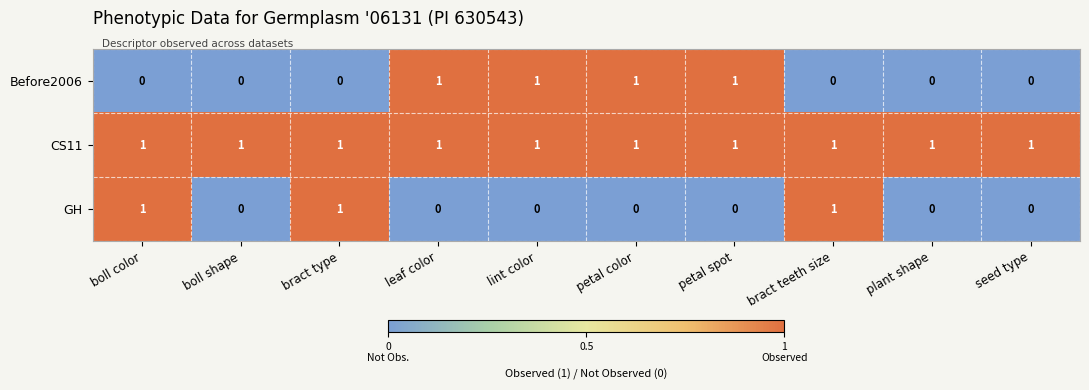

The value of GH at boll color is 1. True or false?

True